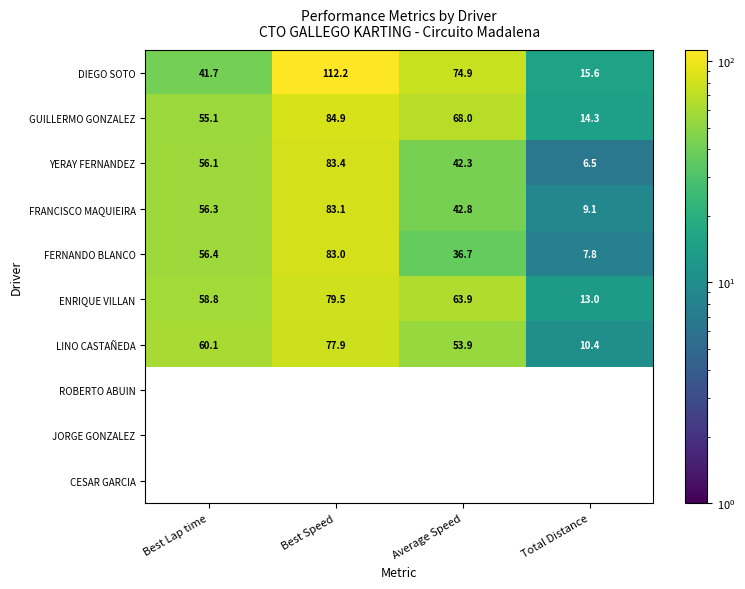

What is the maximum value shown in the chart?

112.2